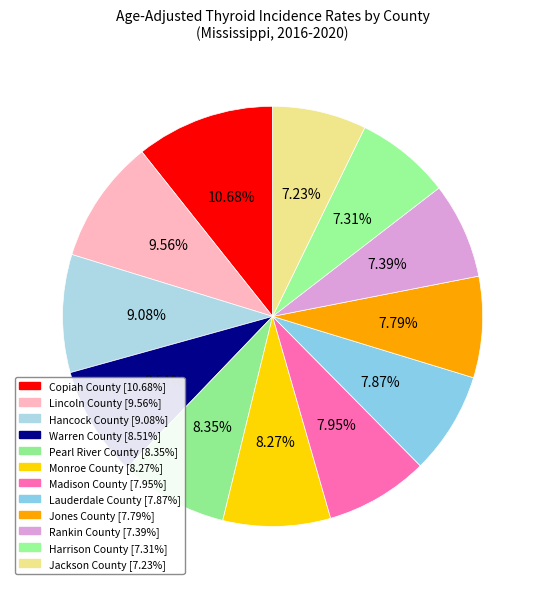

What is the ratio of the value at Harrison County to the value at Warren County?

0.9